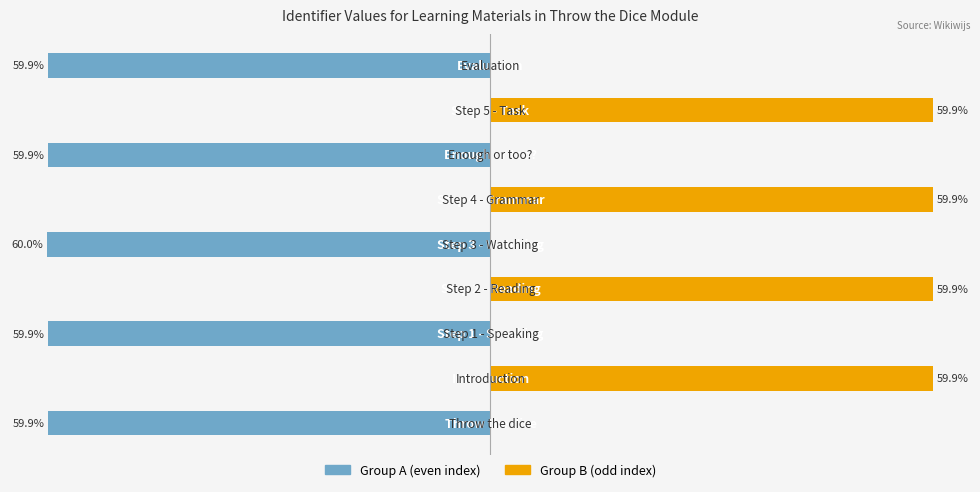

Are the bars grouped side by side (vs. stacked)?

Yes